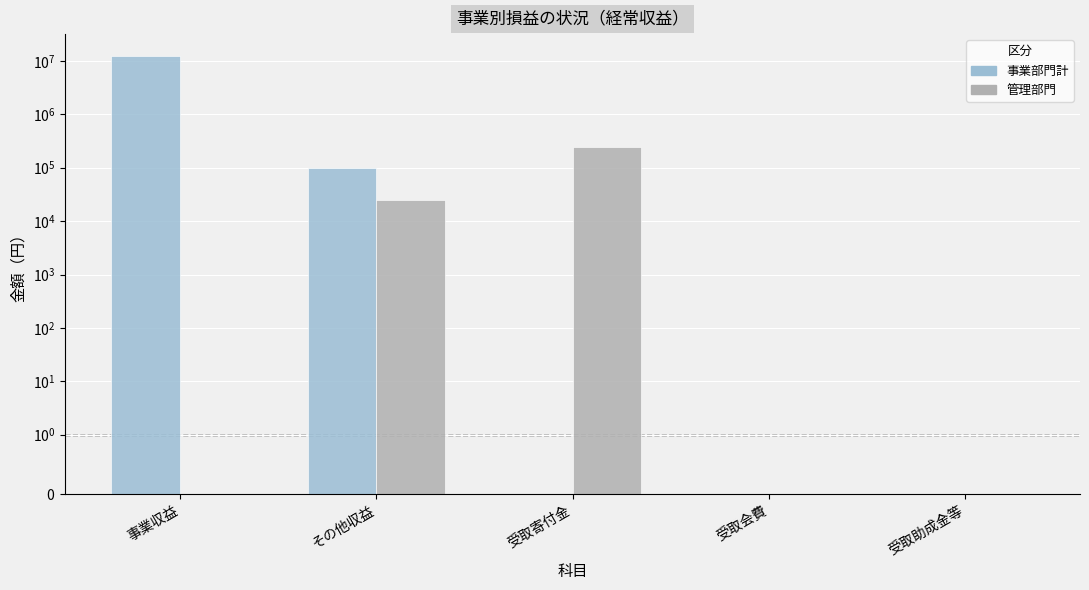

Reading left to right, list all the values displayed in this chart.

事業部門計: 12393888	99464	0	0	0
管理部門: 0	24853	240750	0	0